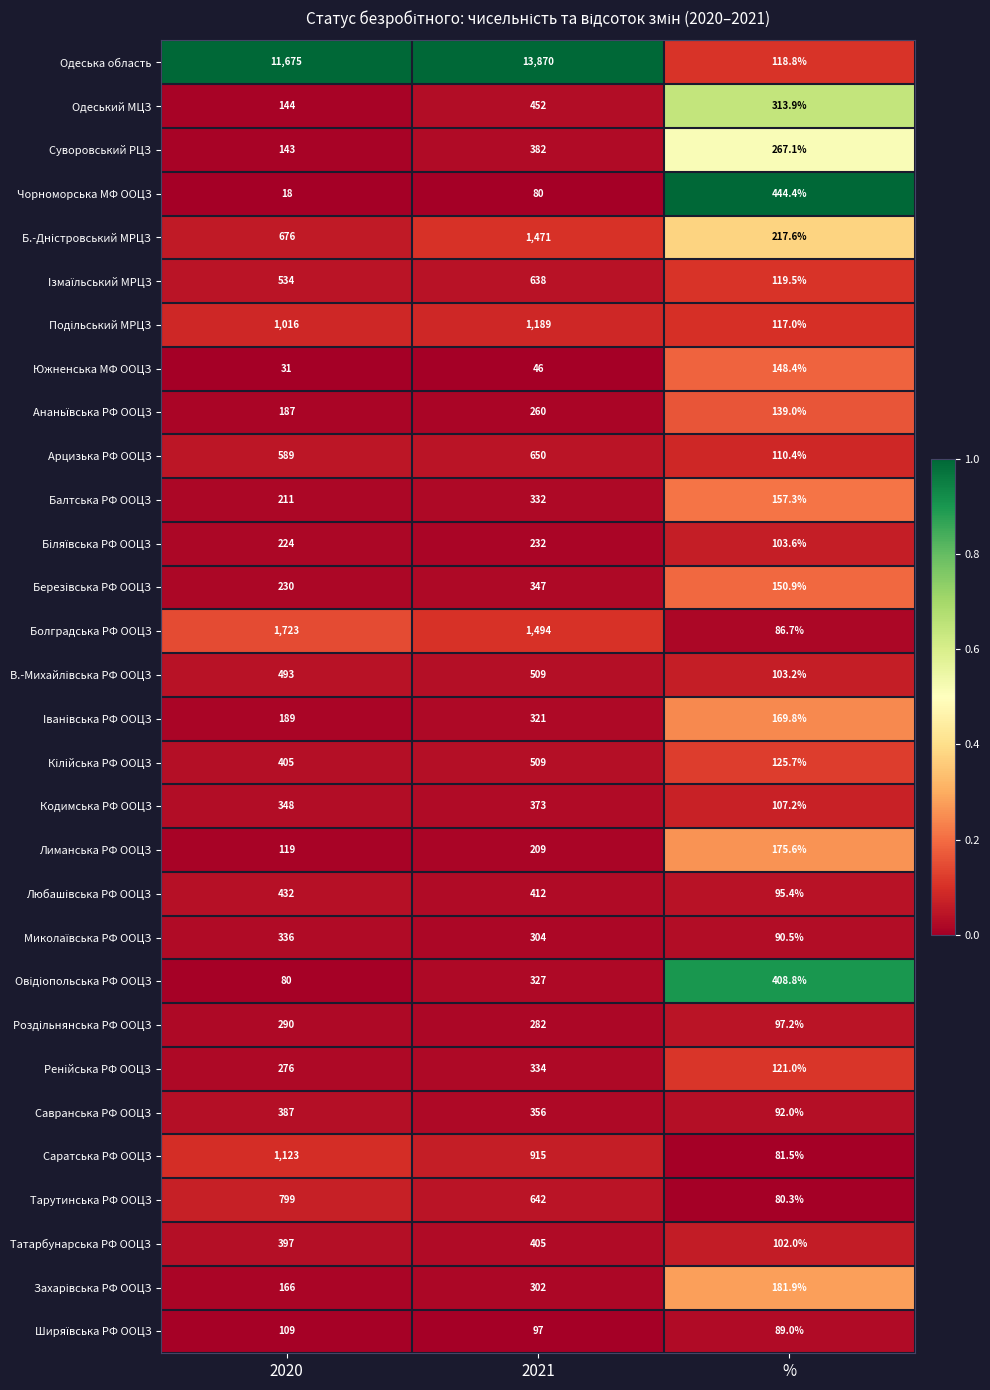

At which label does Южненська МФ ООЦЗ reach its minimum?

2020